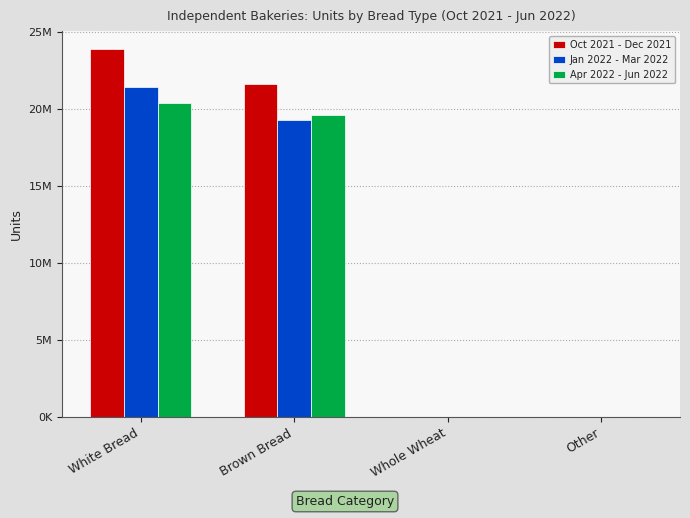

What is the maximum value shown in the chart?

23890456